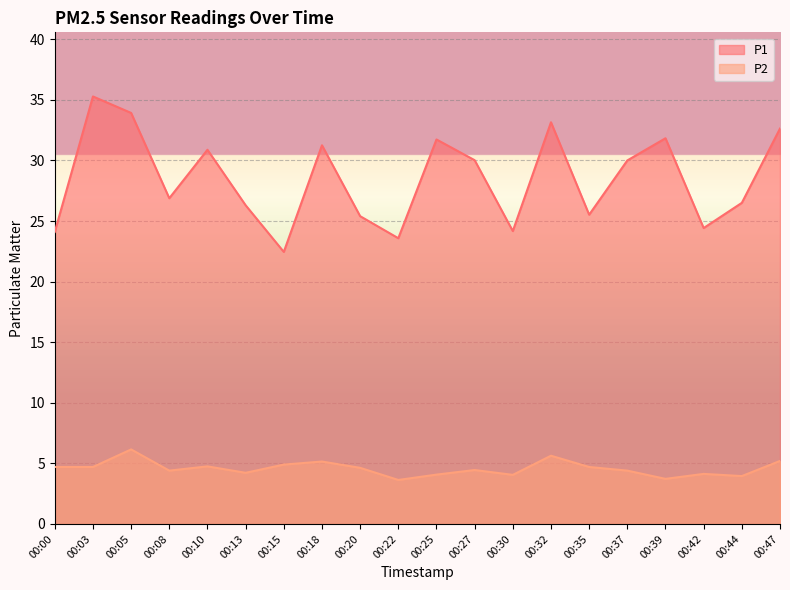

True or false: P2 and P1 intersect in this chart.

False